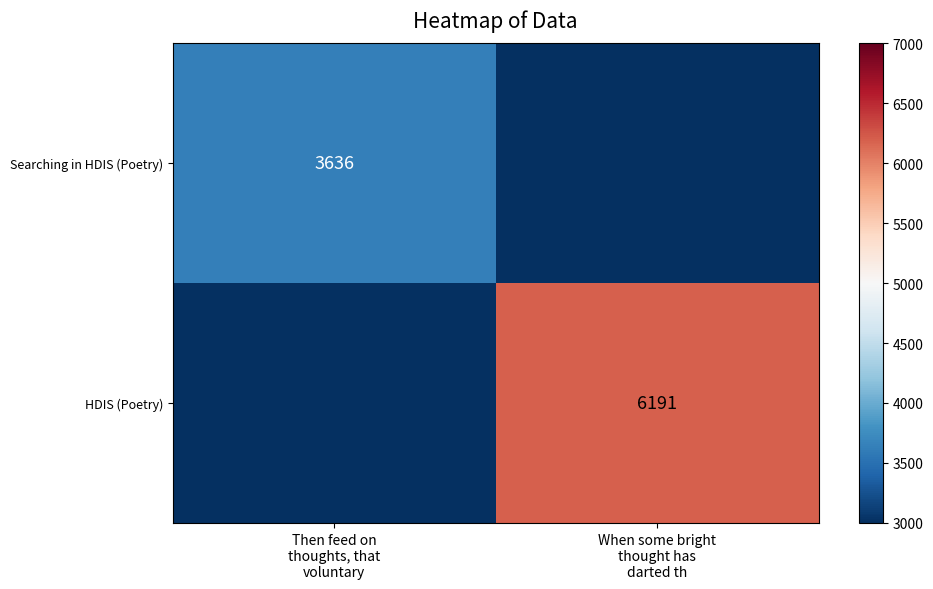

The value of Searching in HDIS (Poetry) at Then feed on thoughts, that voluntary is 3636. True or false?

True